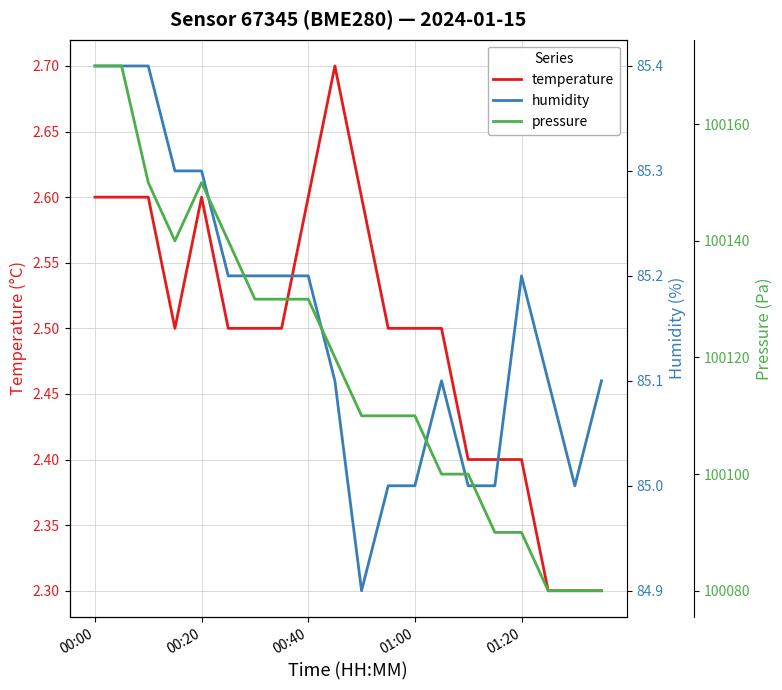

What is the difference between the pressure values at 9 and 10?

10.0